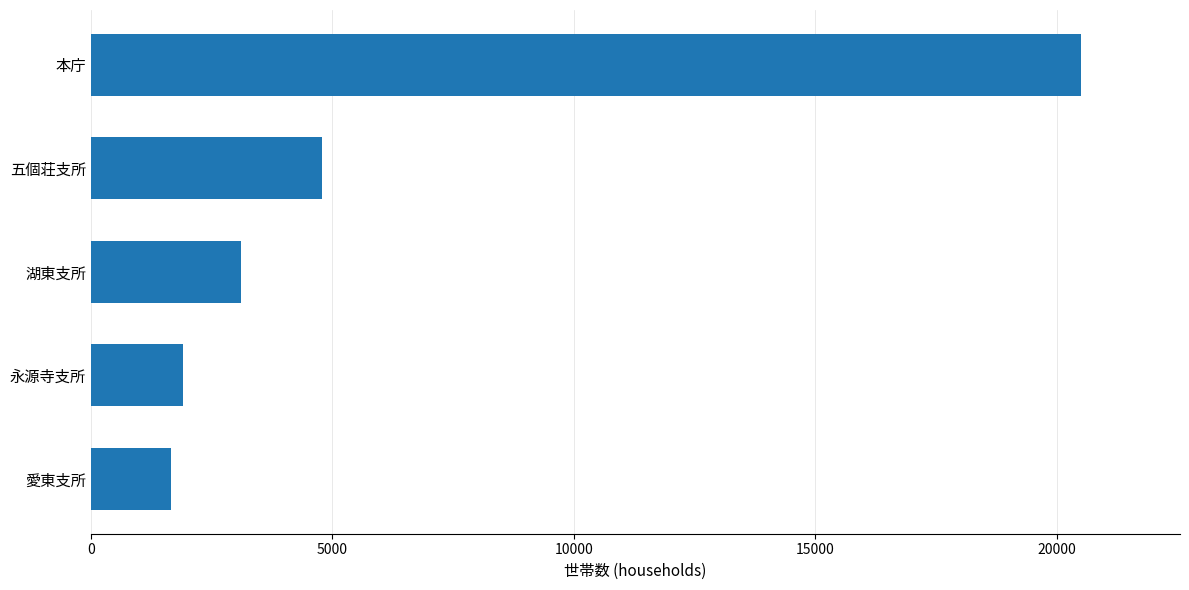

Is it true that the value at 永源寺支所 is 2957?

False